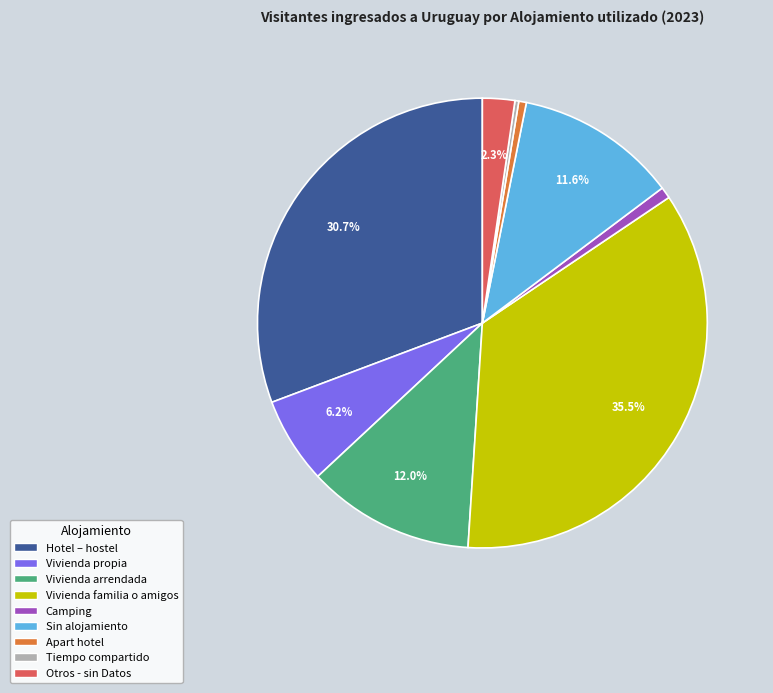

To the nearest percent, what is the combined percentage of Sin alojamiento and Hotel – hostel?

42%